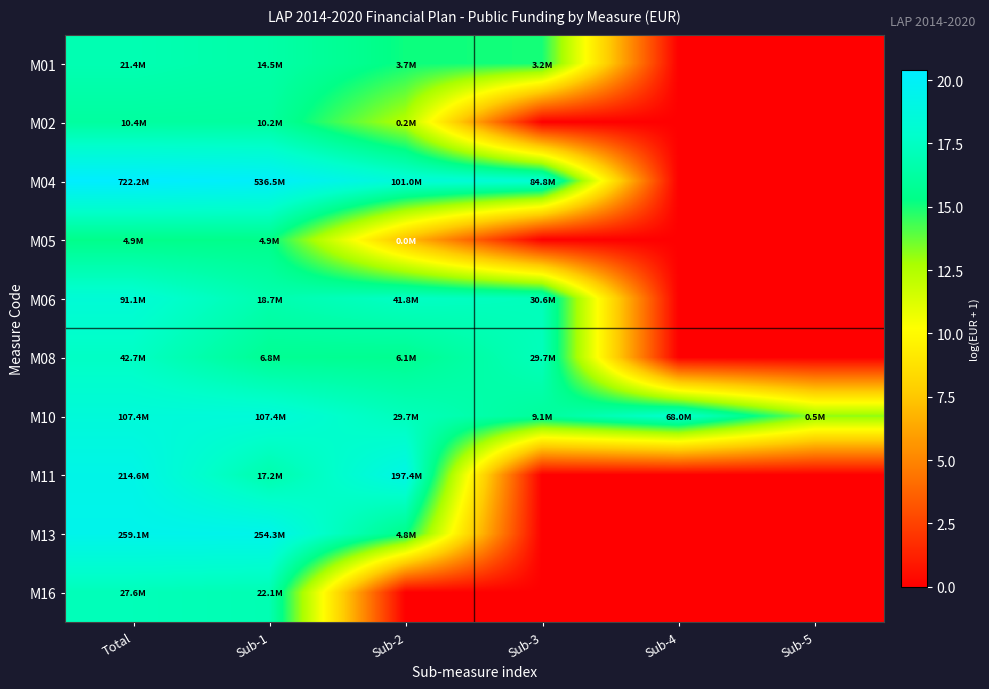

What is the spread (max minus min) of values at Sub-5?

13.1